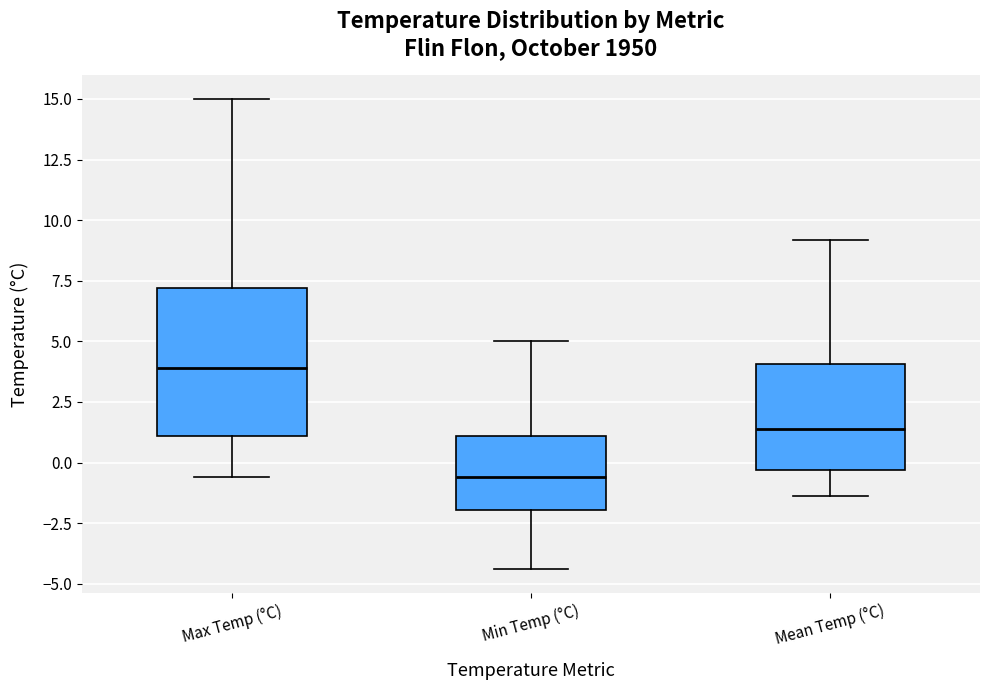

Where does the upper whisker of the box for Max Temp (°C) end on the y-axis? The values are not printed on the chart, so give them approximately, as read against the axis.

15.0